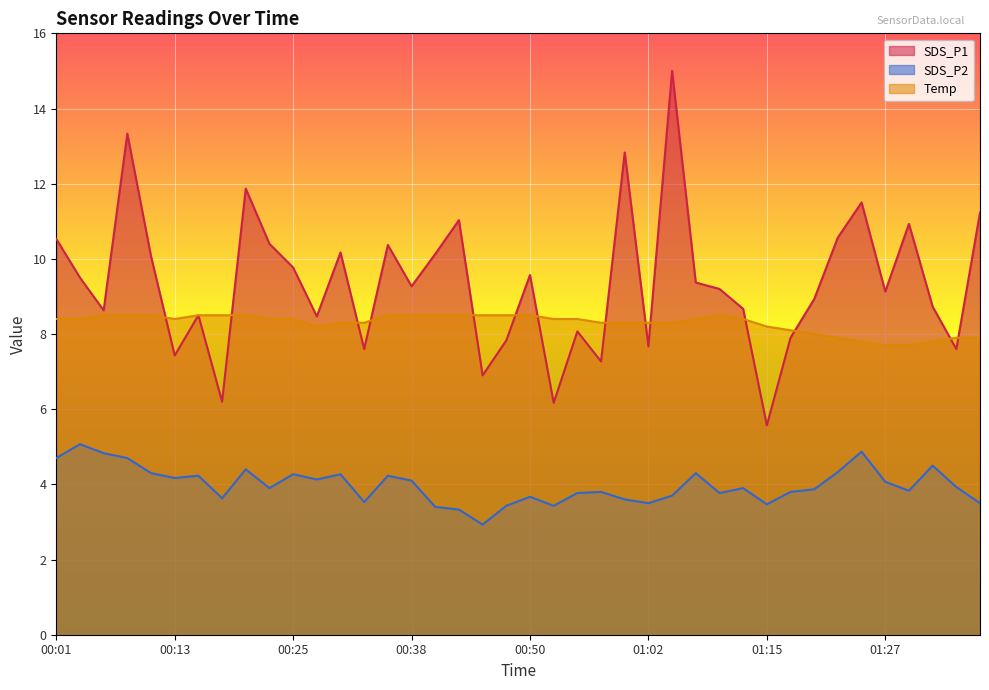

Where is SDS_P1 nearest to the value 10?

00:10